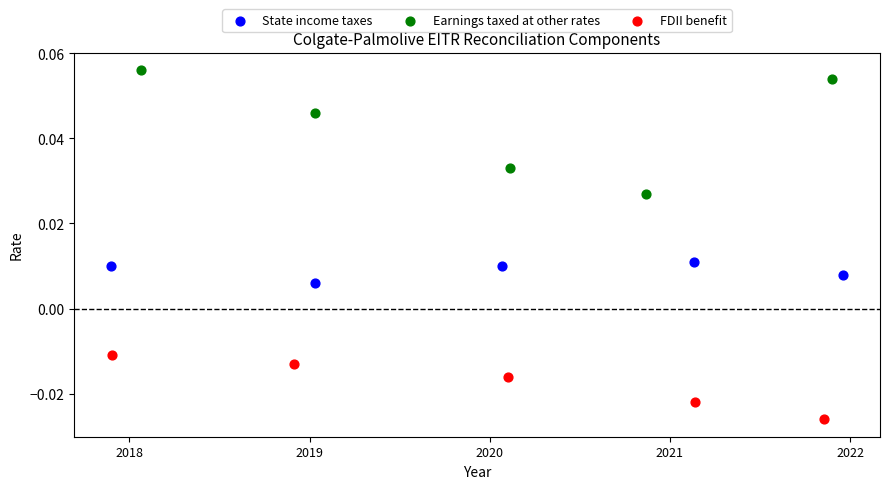

Which series contains the lowest Y value?

FDII benefit